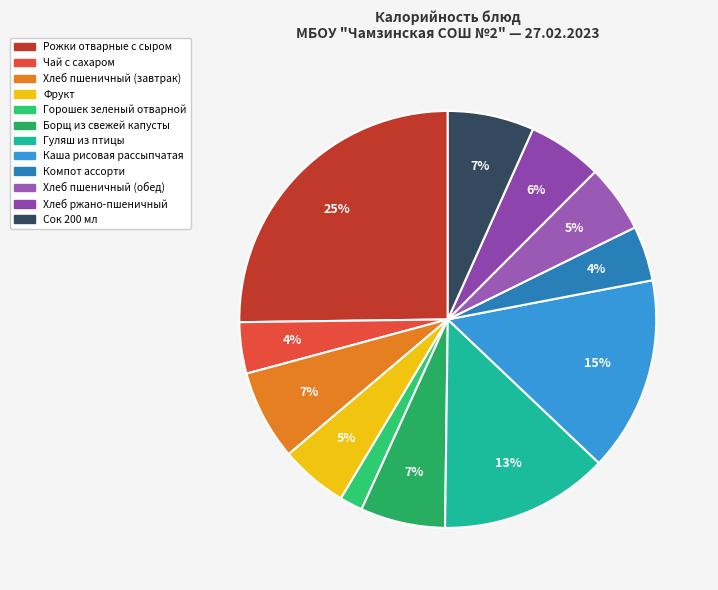

Rank the categories by value from highest to lowest.

Рожки отварные с сыром, Каша рисовая рассыпчатая, Гуляш из птицы, Хлеб пшеничный (завтрак), Сок 200 мл, Борщ из свежей капусты, Хлеб ржано-пшеничный, Фрукт, Хлеб пшеничный (обед), Компот ассорти, Чай с сахаром, Горошек зеленый отварной